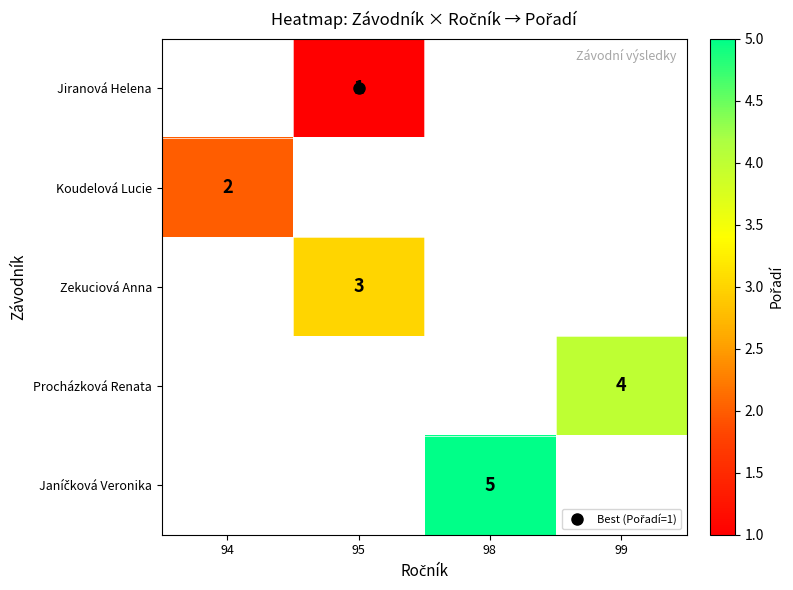

The Janíčková Veronika series shows 5.0 at 98. True or false?

True